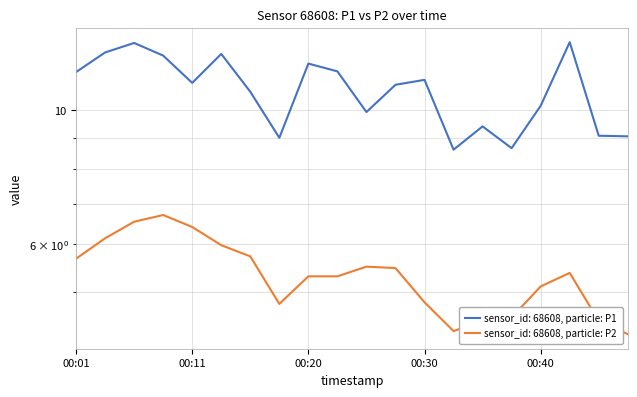

What is the total value across all series at 00:47?

13.3